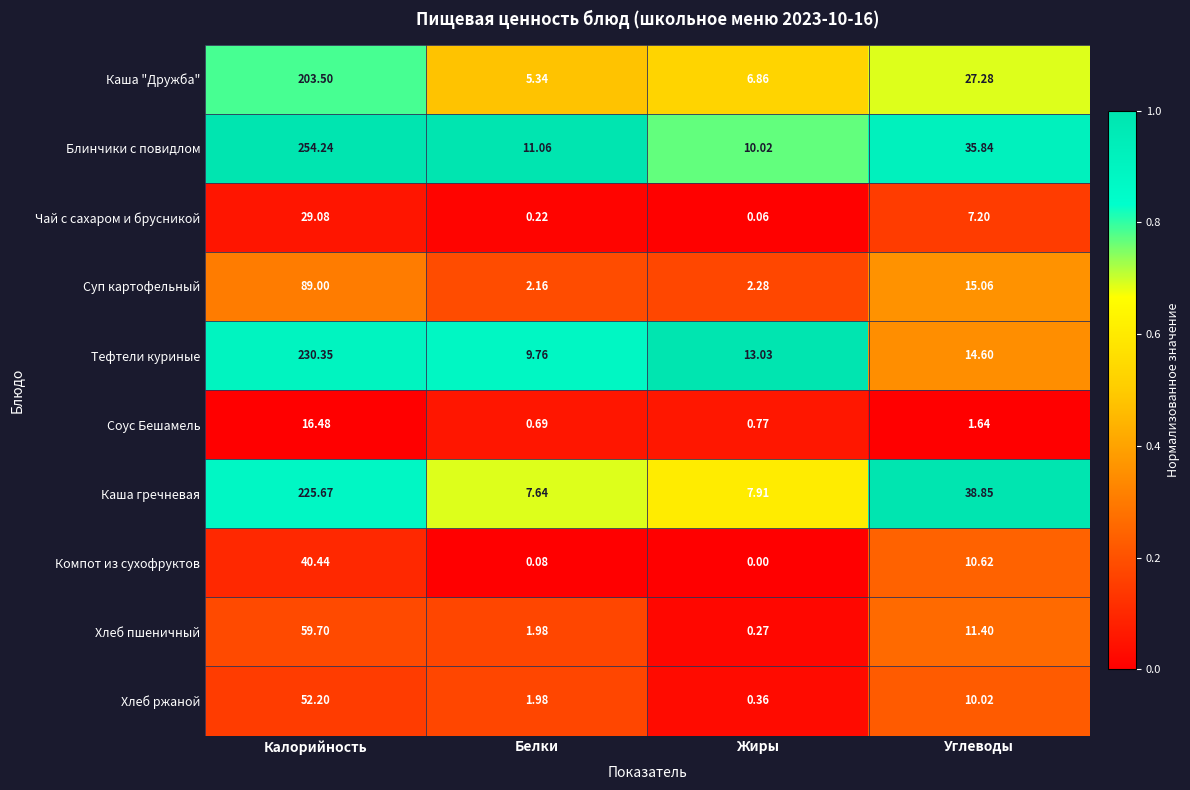

At which label does Хлеб пшеничный first exceed 11?

Калорийность